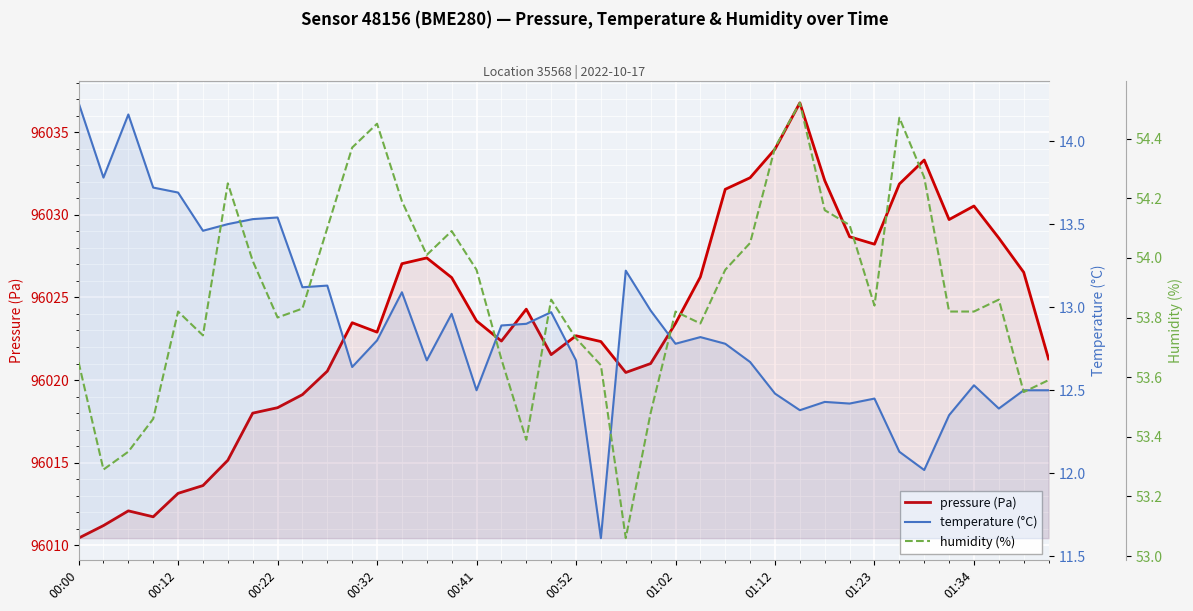

True or false: pressure (Pa) has more than 0 interior local peaks.

True